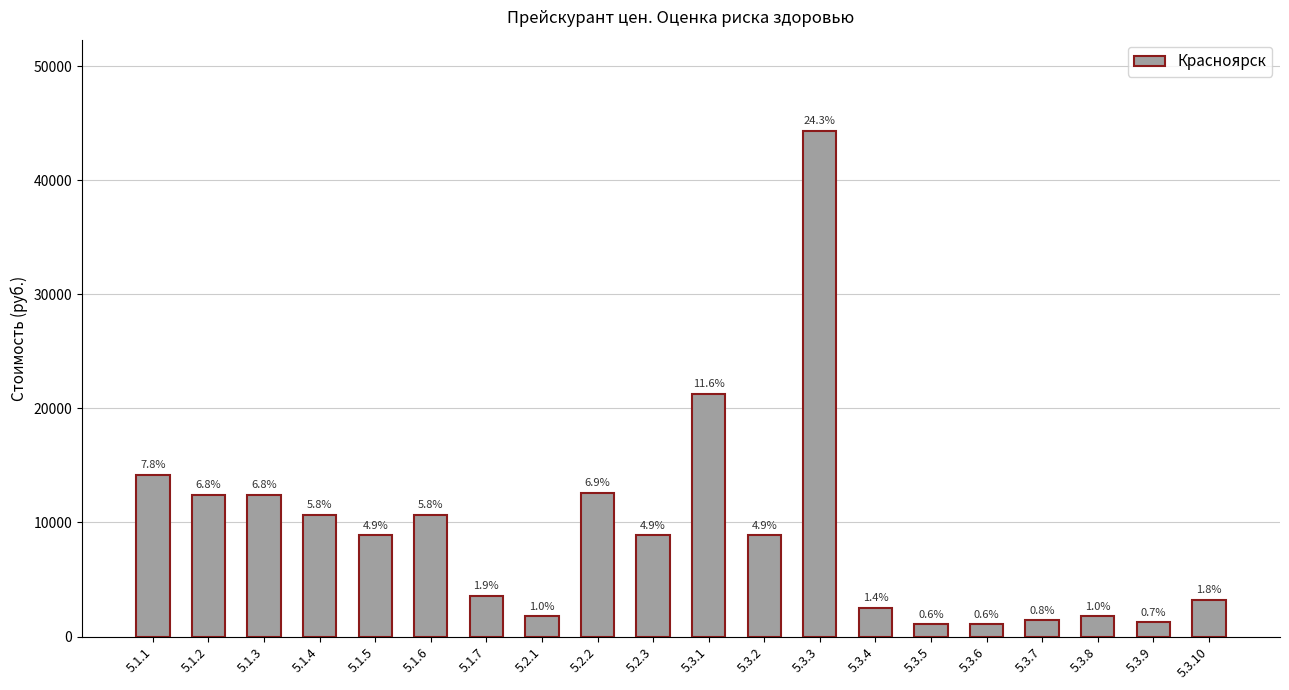

Reading right to left, list all the values displayed in this chart.

5.3.10=3200	5.3.9=1250	5.3.8=1780	5.3.7=1420	5.3.6=1070	5.3.5=1070	5.3.4=2520	5.3.3=44340	5.3.2=8870	5.3.1=21290	5.2.3=8870	5.2.2=12600	5.2.1=1780	5.1.7=3550	5.1.6=10650	5.1.5=8870	5.1.4=10650	5.1.3=12420	5.1.2=12420	5.1.1=14190